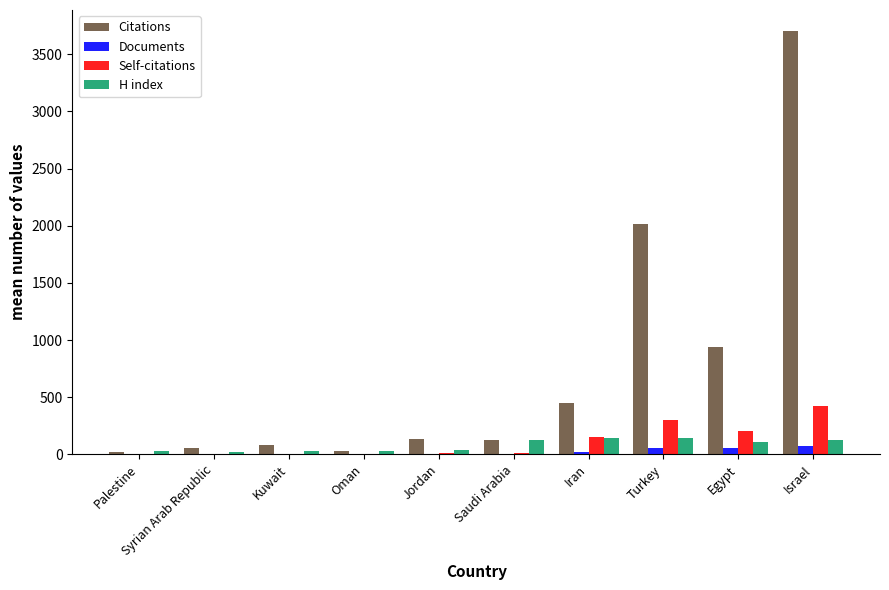

What is the difference between the H index values at Saudi Arabia and Syrian Arab Republic?

109